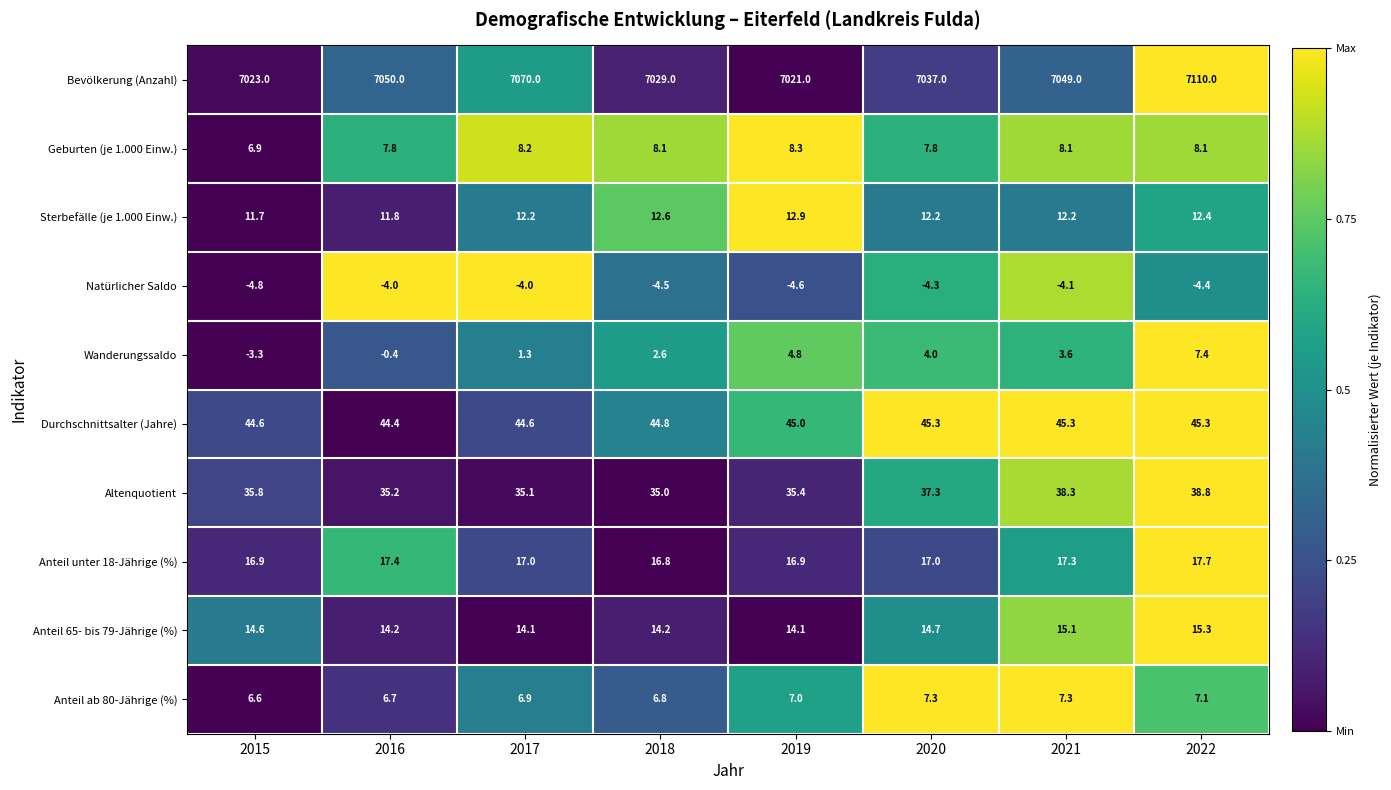

The Anteil 65- bis 79-Jährige (%) series shows 15.3 at 2022. True or false?

True